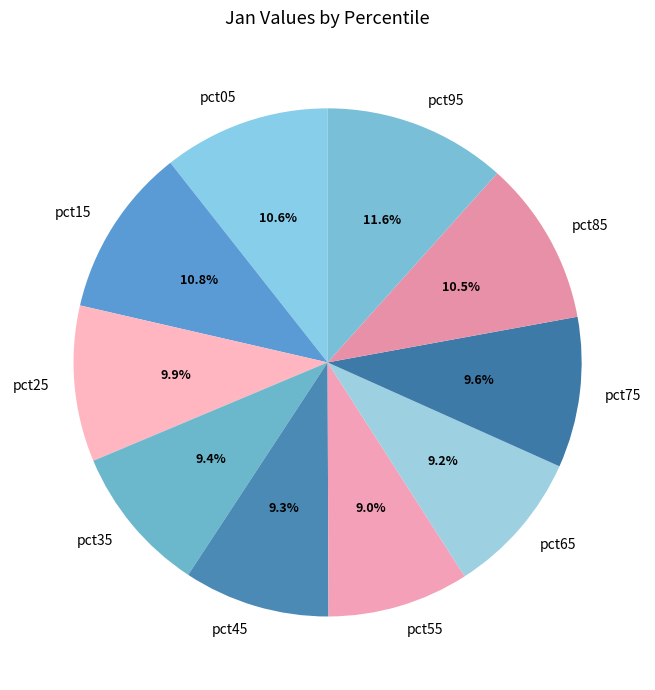

To the nearest percent, what percentage of the pie is pct65?

9%